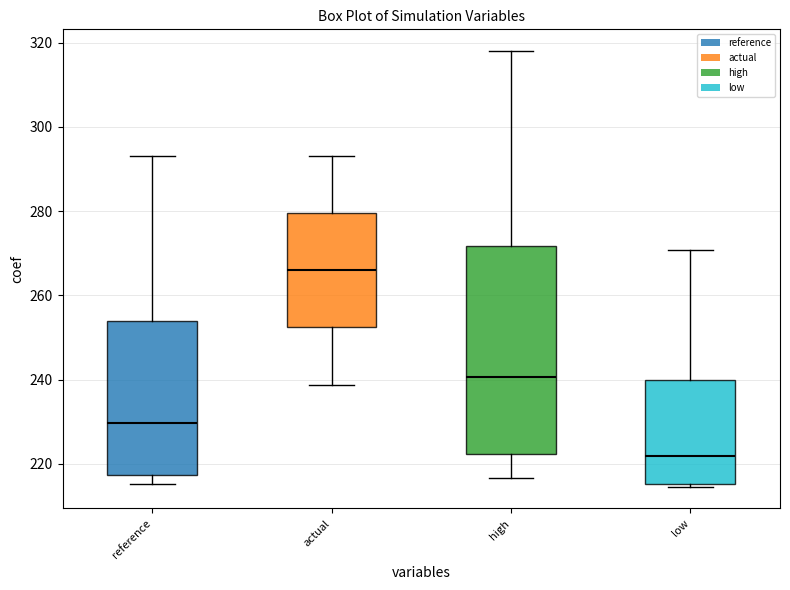

Reading left to right, transcribe this box plot: for each box, give where its median line is, the range the box spans, and where its two whiskers end, as read against the y-axis. The values are not printed on the chart, so give them approximately, as read against the axis.

reference: median 230, box 218 to 254, whiskers 216 to 294
actual: median 266, box 252 to 280, whiskers 238 to 294
high: median 240, box 222 to 272, whiskers 216 to 318
low: median 222, box 216 to 240, whiskers 214 to 270